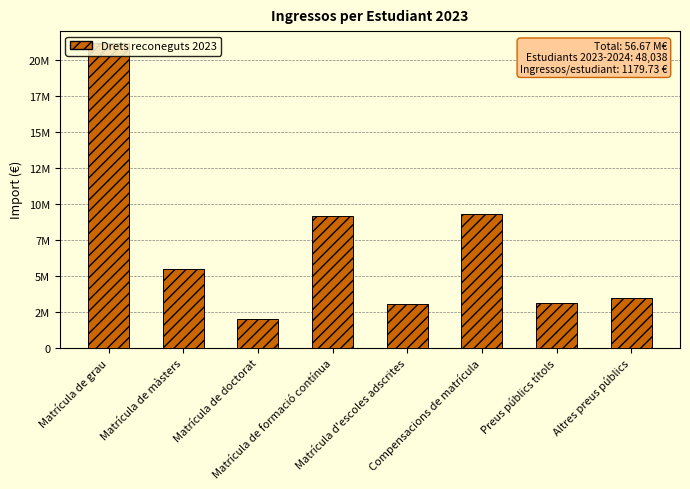

Where is the data nearest to the value 11592780?

Compensacions de matrícula